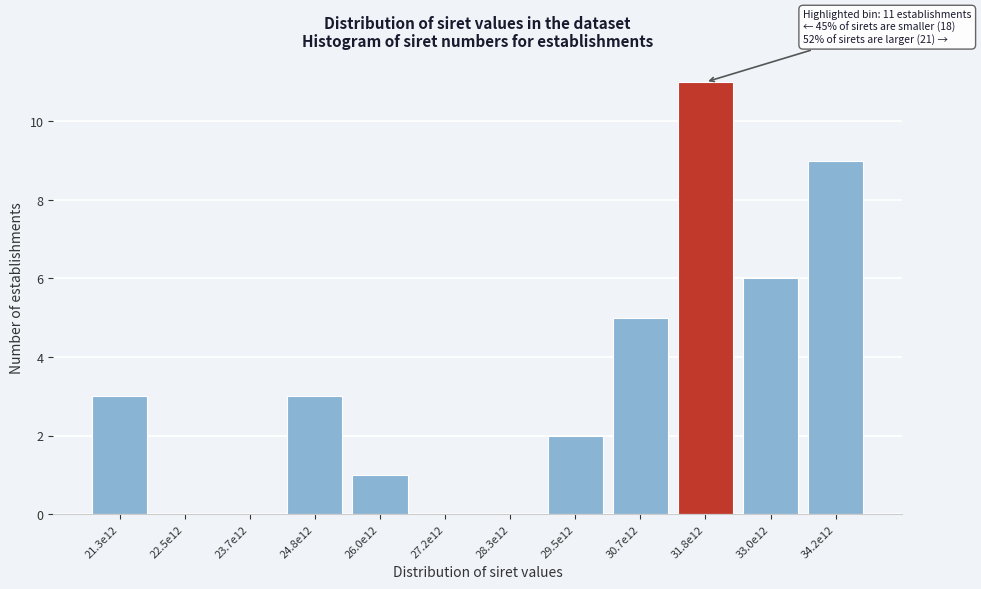

Reading left to right, transcribe all the data shown in this chart.

21.3e12=3	22.5e12=0	23.7e12=0	24.8e12=3	26.0e12=1	27.2e12=0	28.3e12=0	29.5e12=2	30.7e12=5	31.8e12=11	33.0e12=6	34.2e12=9